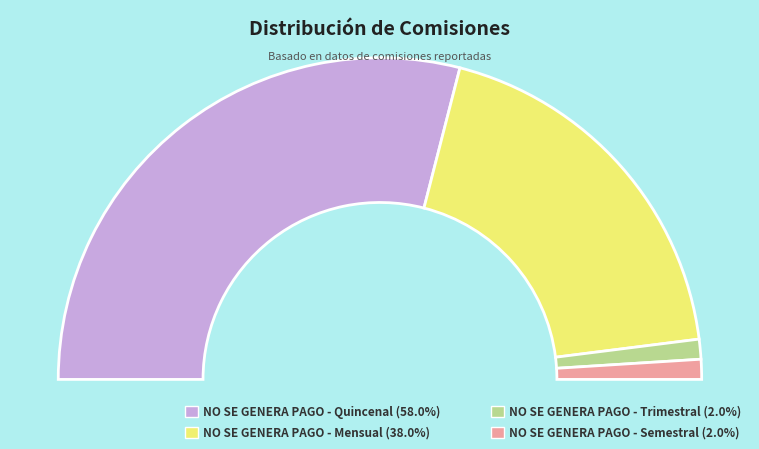

What percentage is NOT represented by NO SE GENERA PAGO - Mensual?

62.0%